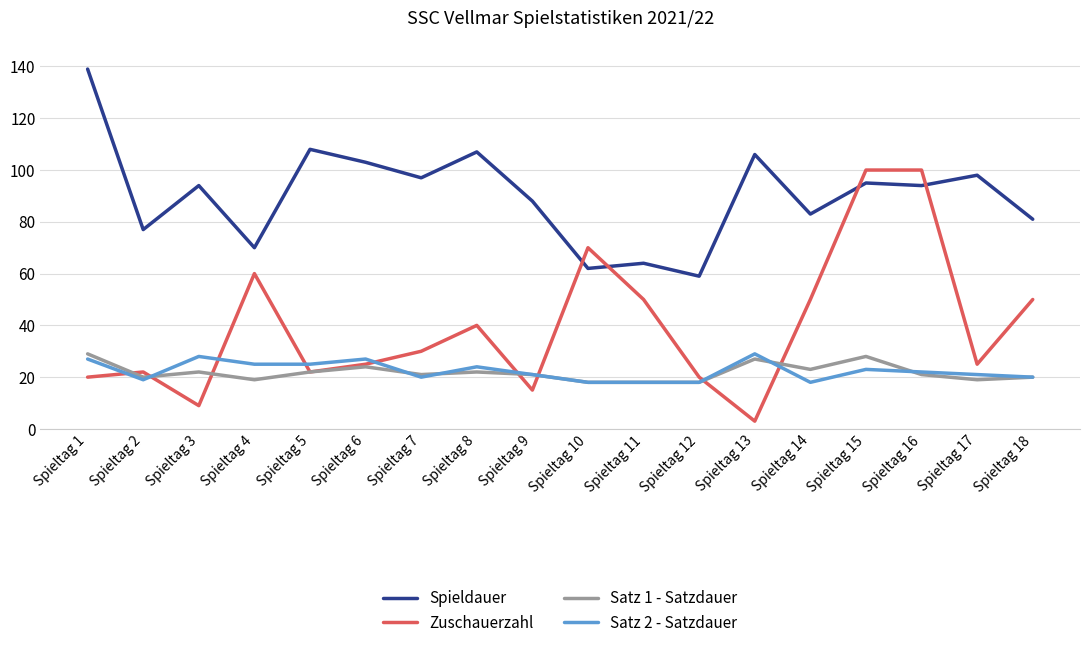

How many lines are shown in the chart?

4